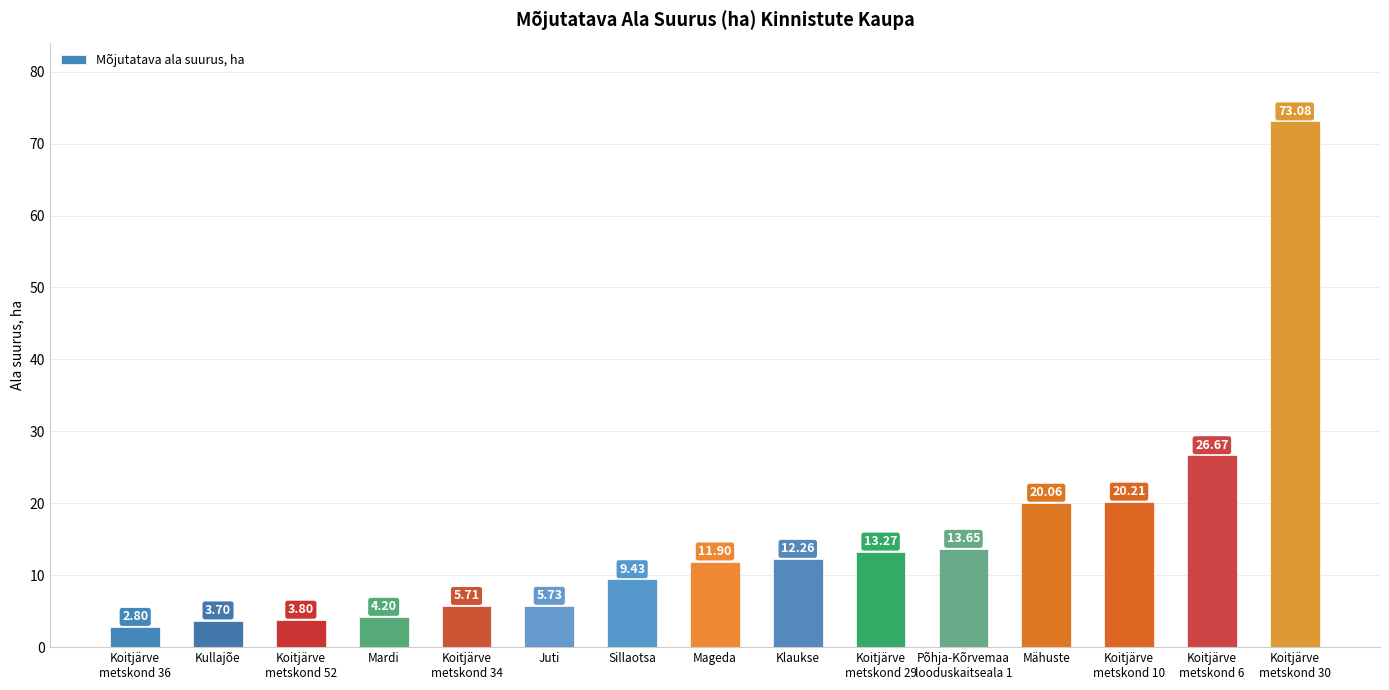

Between Mähuste and Koitjärve
metskond 36, which is larger?

Mähuste